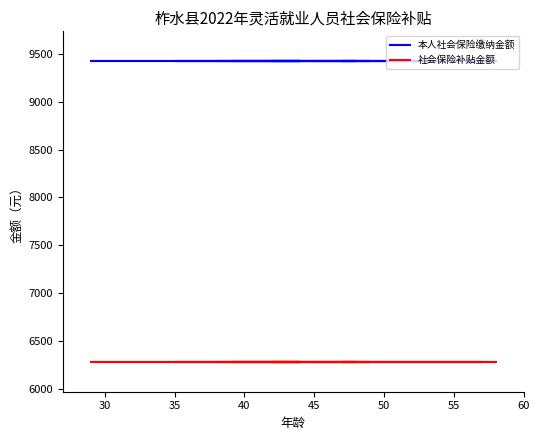

Which has a higher value, 50 or 25?

50